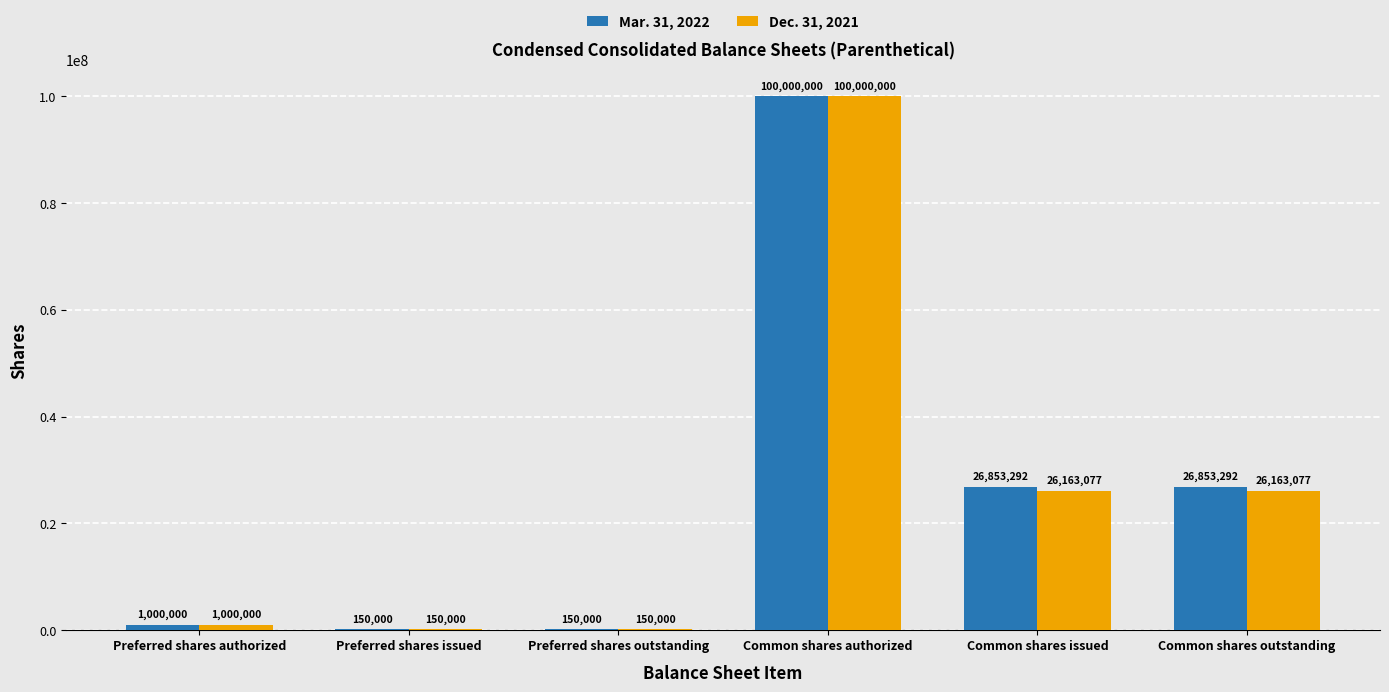

How many groups of bars are there?

6